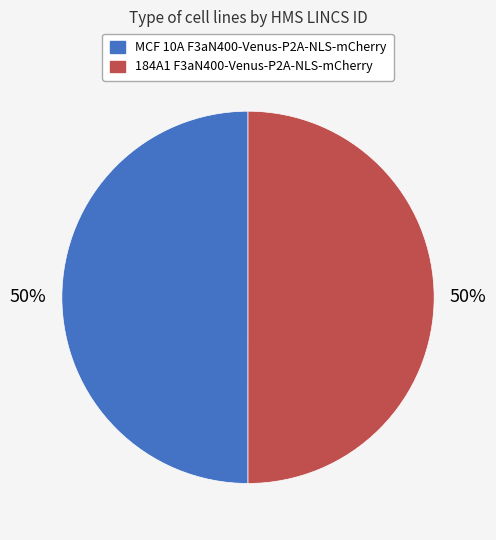

Is it true that MCF 10A F3aN400-Venus-P2A-NLS-mCherry is 44% of the pie?

False